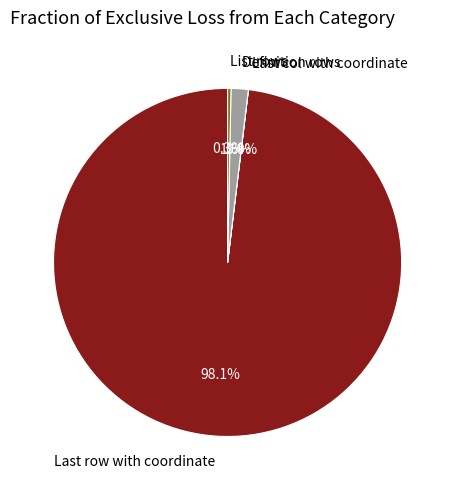

Which category has the biggest portion of the pie?

Last row with coordinate